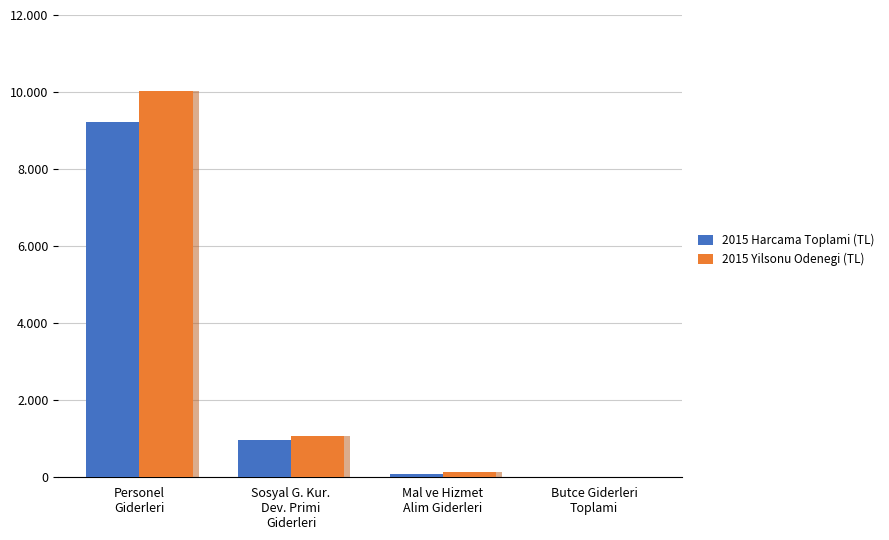

At how many categories does at least one series exceed 7492?

1